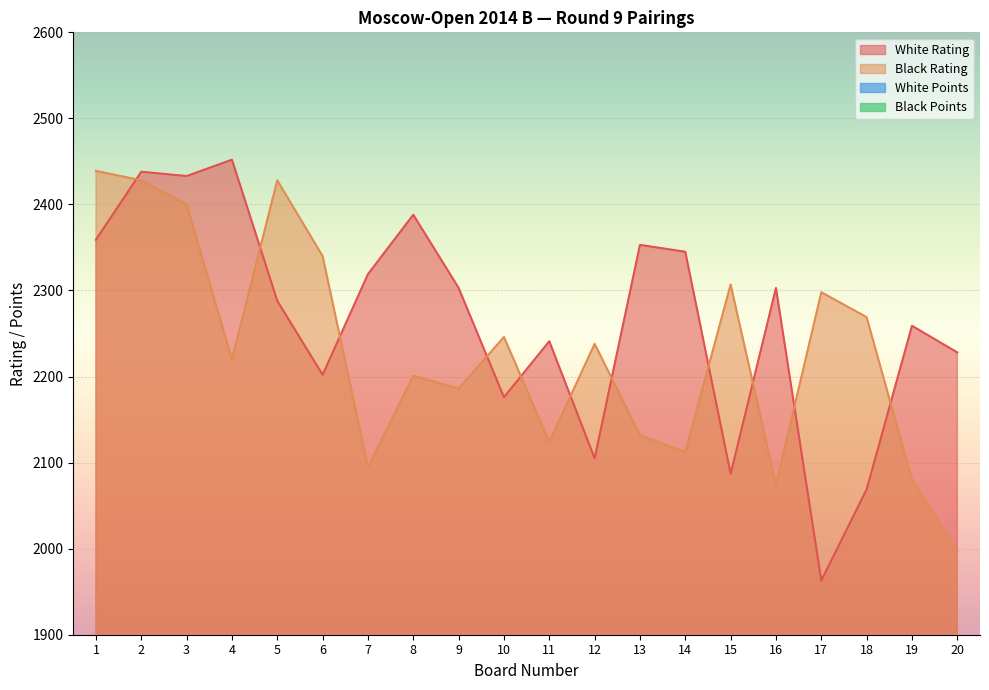

At 16, list the series in order from largest to smallest.

White Rating, Black Rating, White Points, Black Points